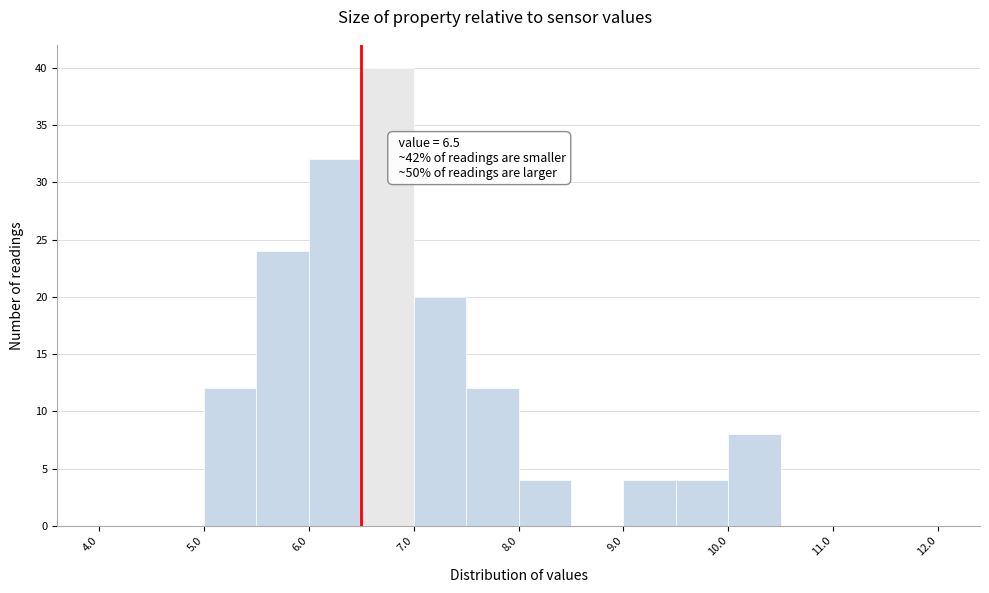

Over which range of the x-axis is the bar tallest?

6.5 to 7.0